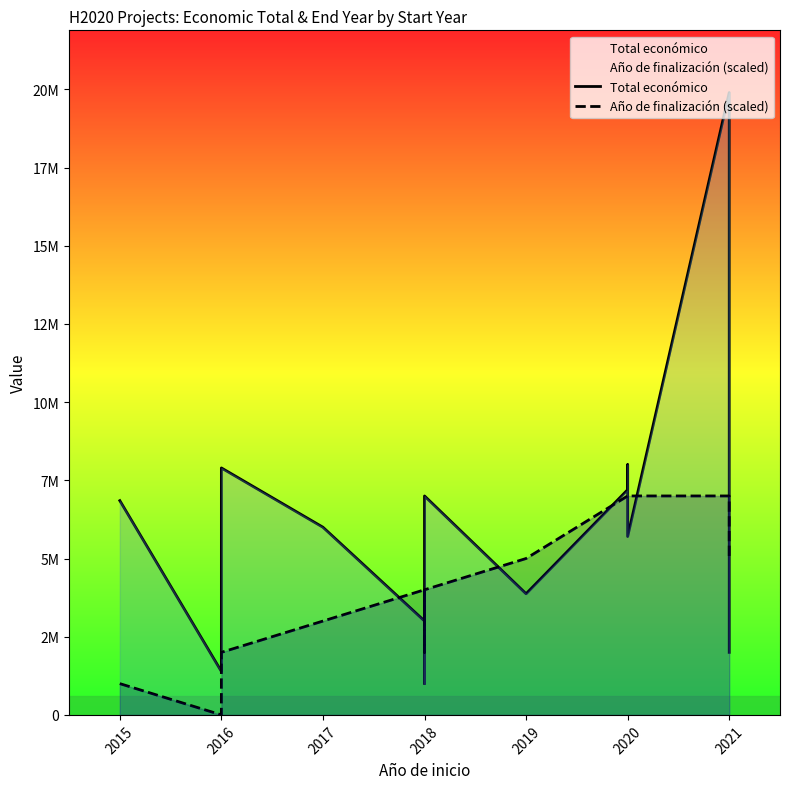

The Año de finalización (scaled) series shows 464914 at 2016. True or false?

False